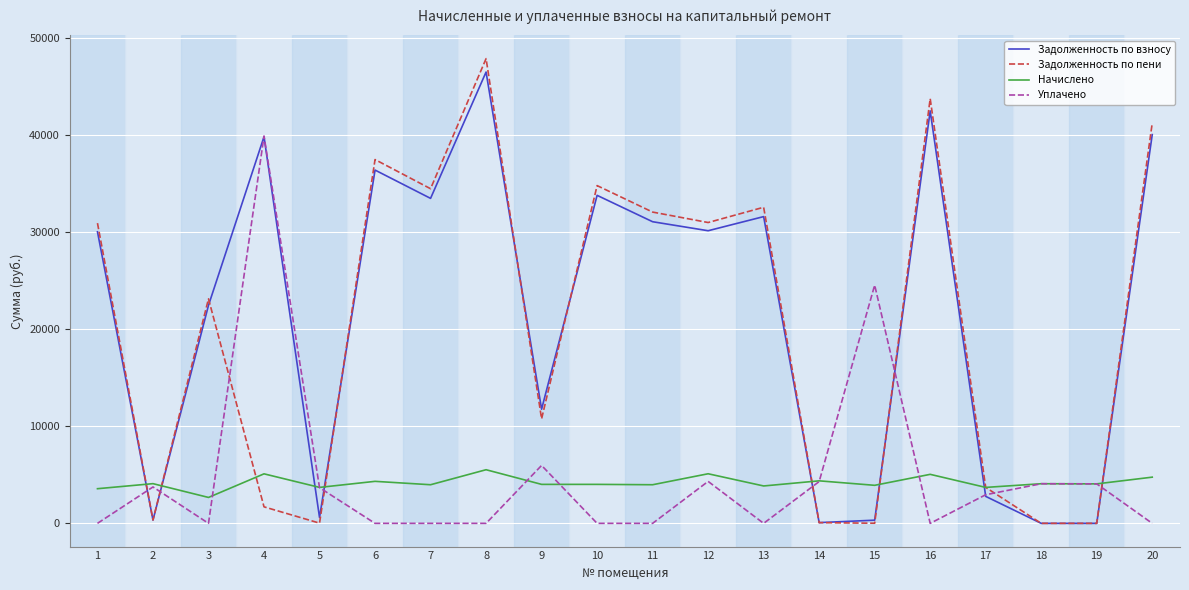

Rank the series at 16 from highest to lowest value.

Задолженность по пени, Задолженность по взносу, Начислено, Уплачено